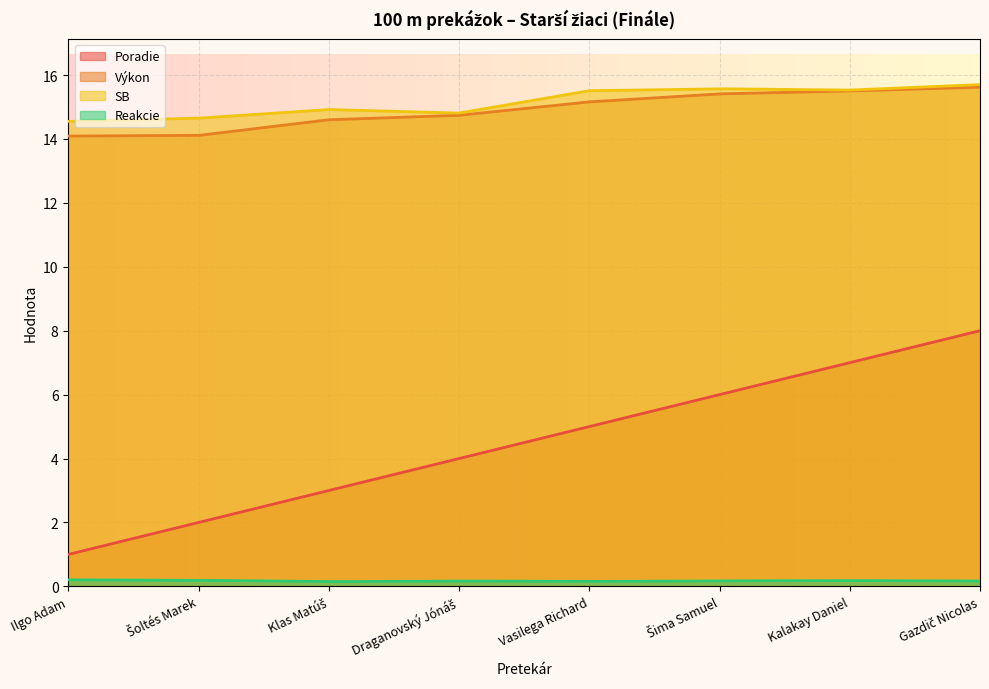

What position from the left is Šima Samuel?

6